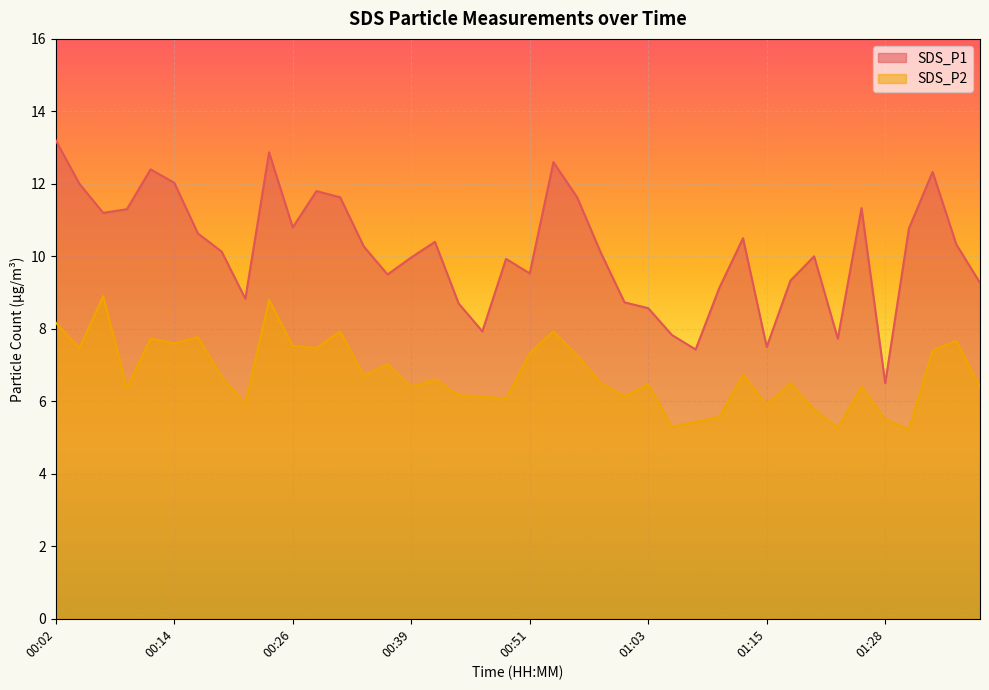

How many distinct data groups are displayed?

2